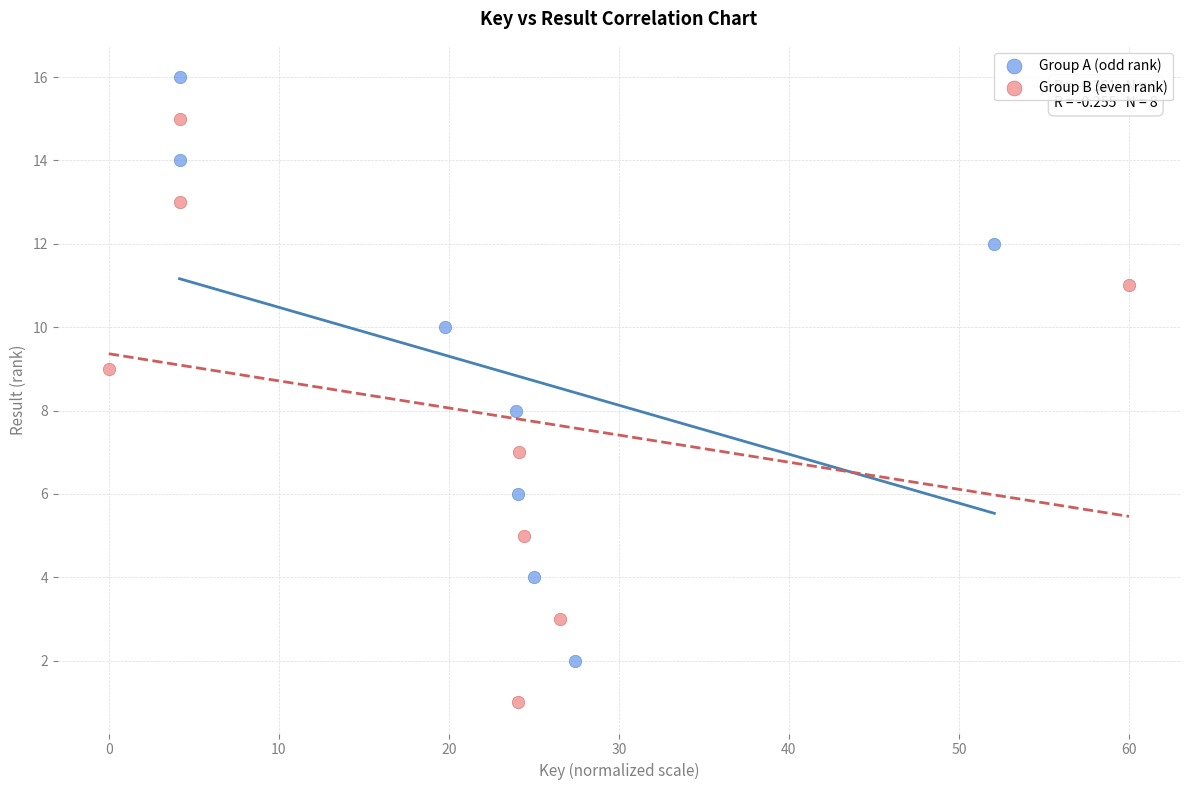

Which series contains the highest Y value?

Group A (odd rank)